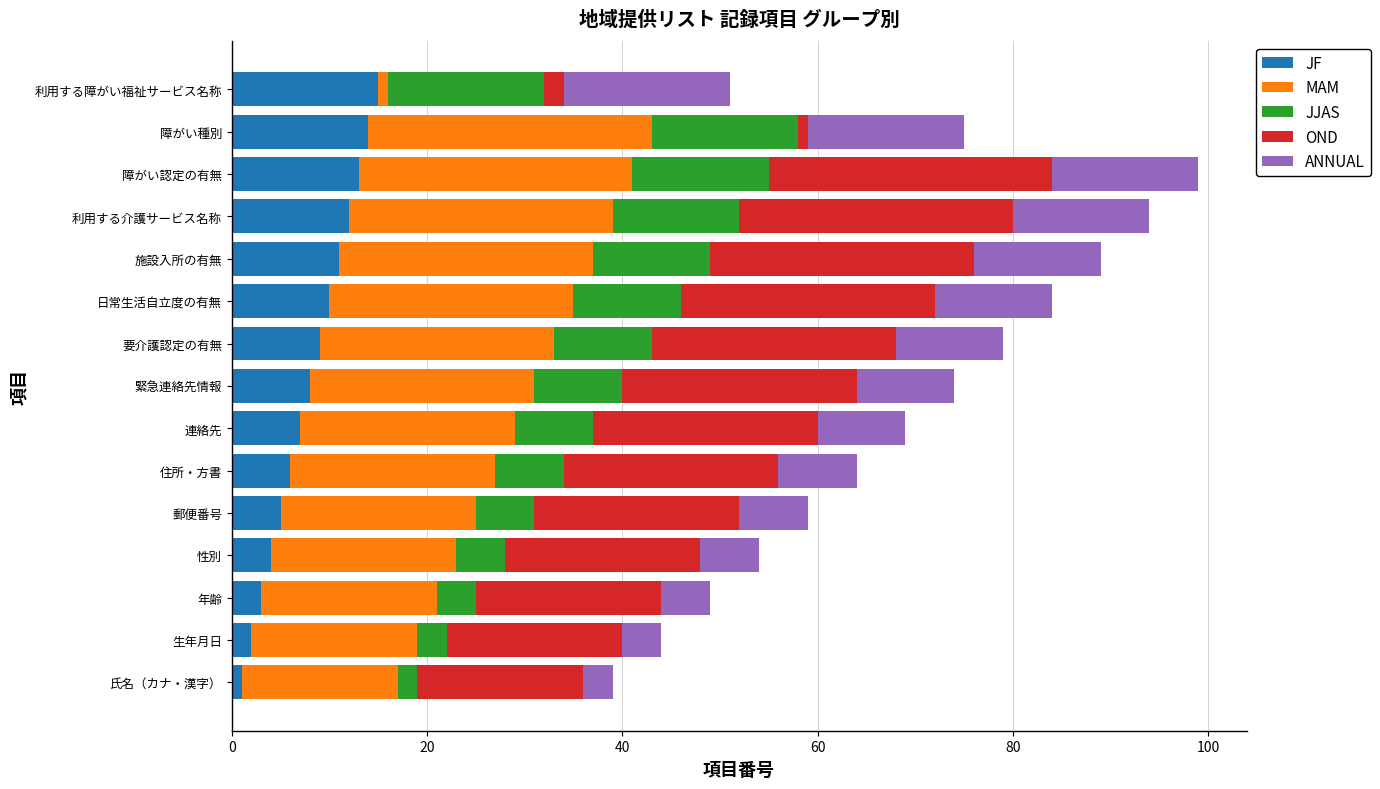

The JF series shows 5 at 郵便番号. True or false?

True